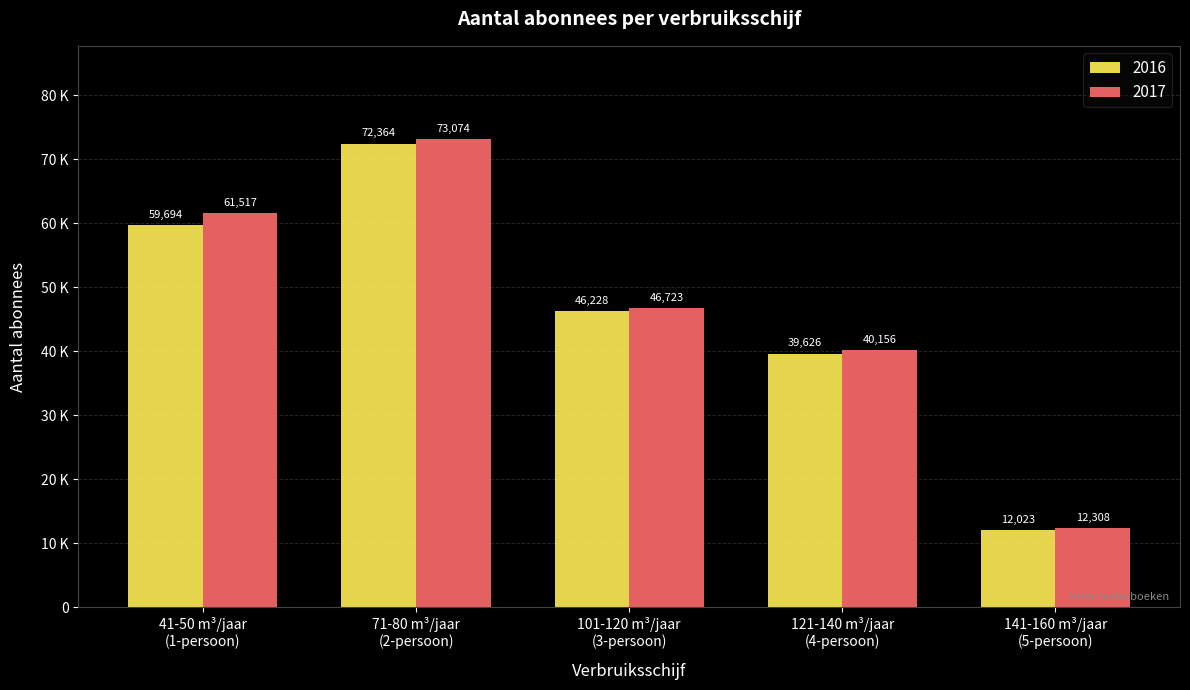

Are the bars grouped side by side (vs. stacked)?

Yes